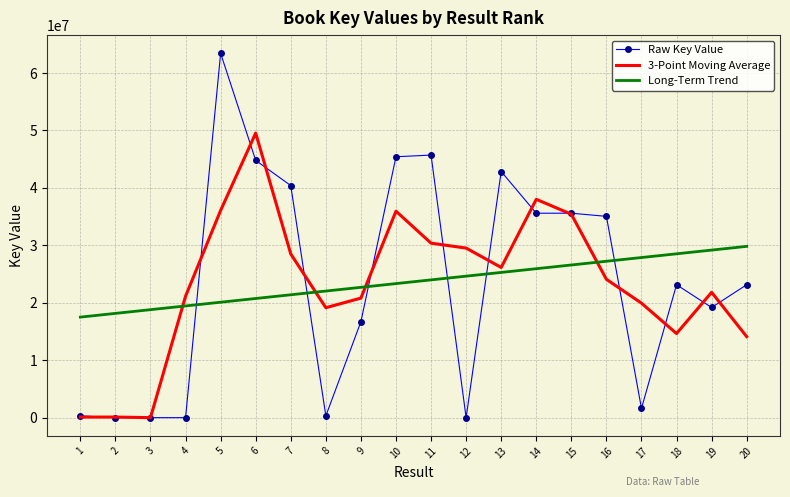

What is the sum of all Raw Key Value values?

473309049.0